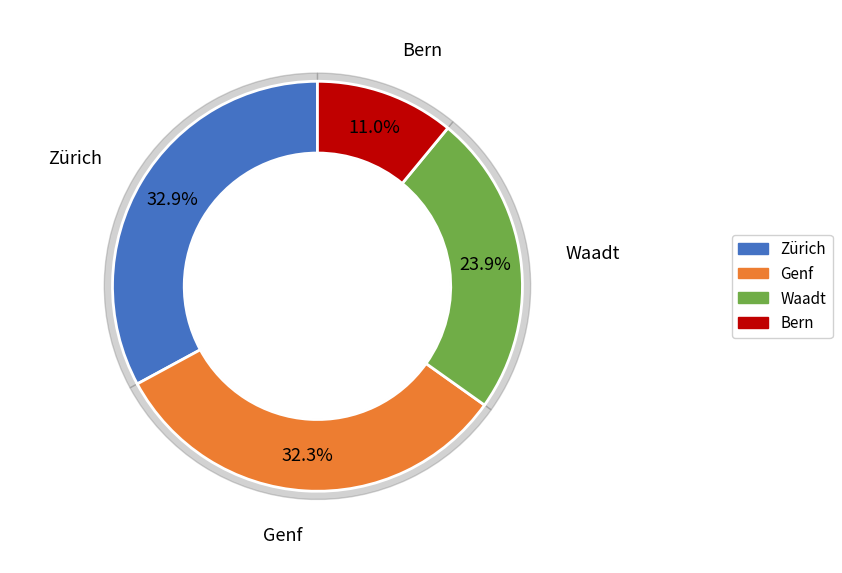

True or false: Basel-Stadt accounts for 1% of the total.

False